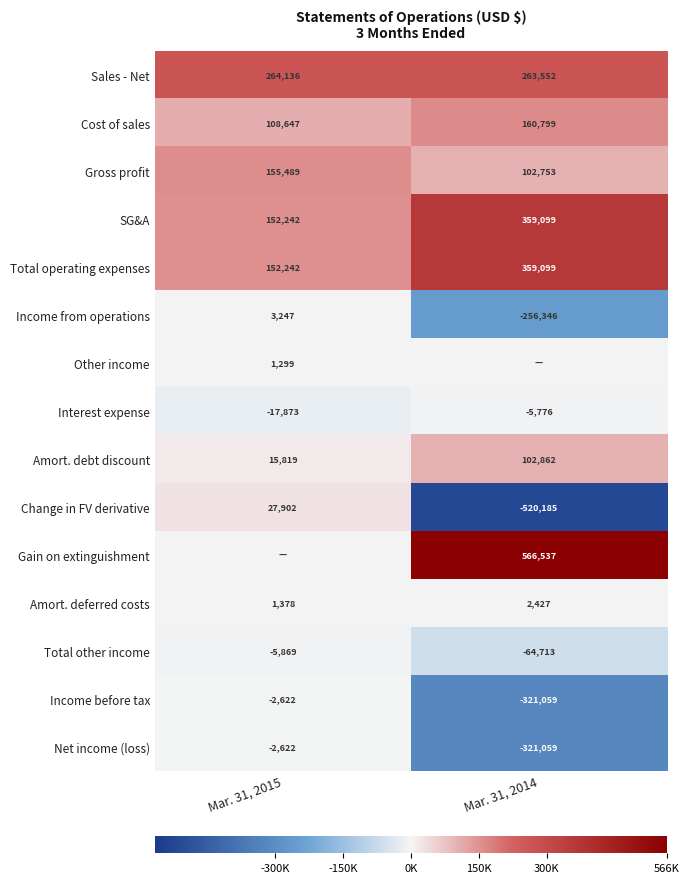

What is the difference between the Gross profit values at Mar. 31, 2015 and Mar. 31, 2014?

52736